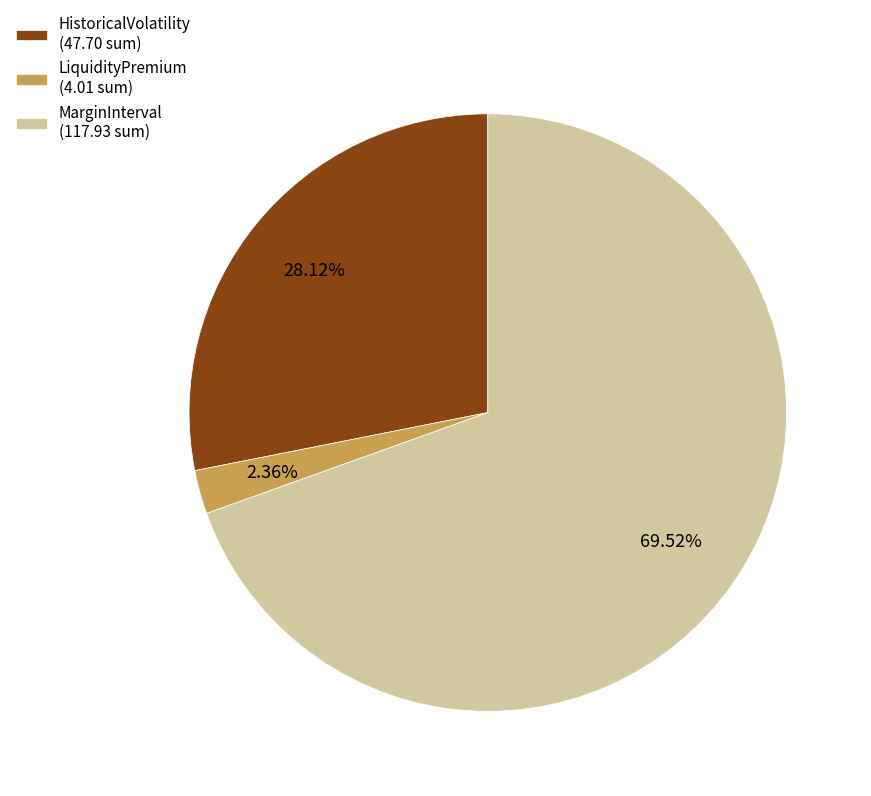

Does LiquidityPremium account for over 50% of the chart?

No